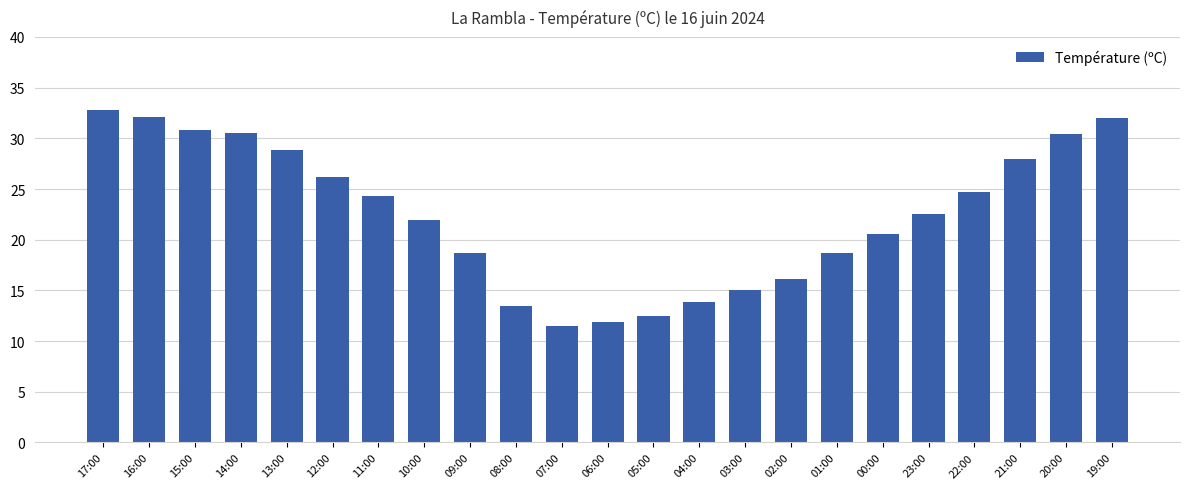

Which category has the highest value across all series?

17:00